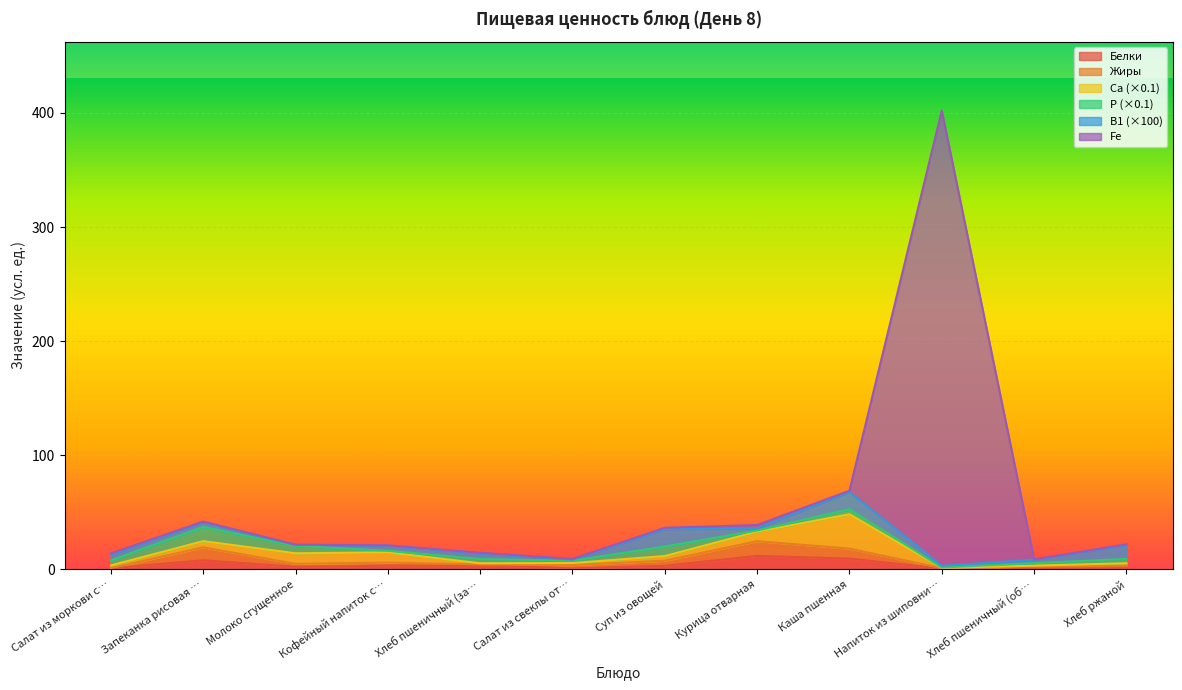

What is the highest value of the Белки series?

11.7